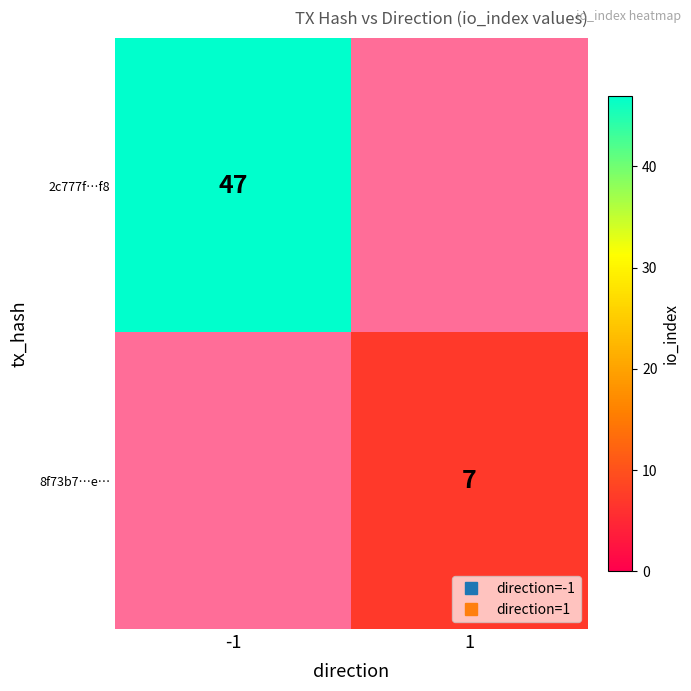

Rank the series at -1 from lowest to highest value.

2c777f…f8, 8f73b7…e…